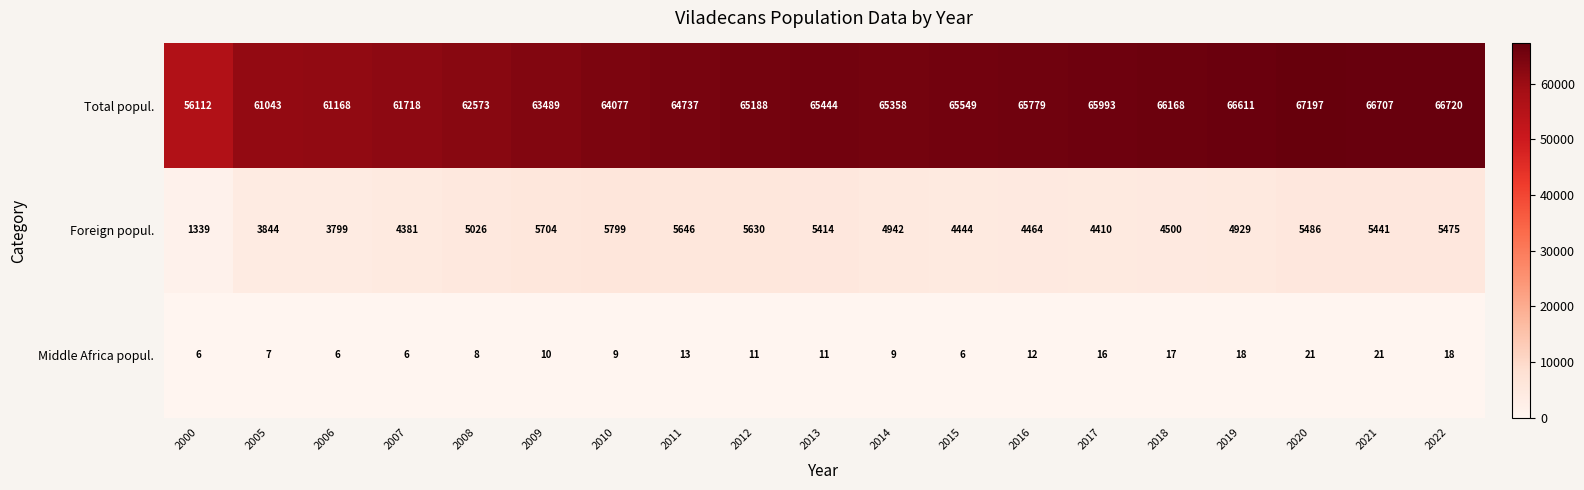

Where does the Total popul. series first go above 65358?

2013